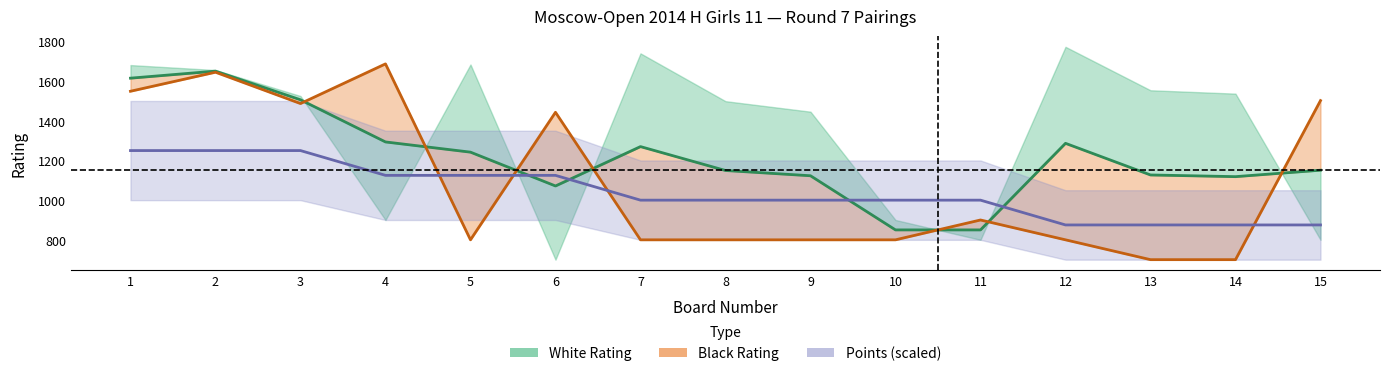

Which has a higher value, 3 or 6?

3